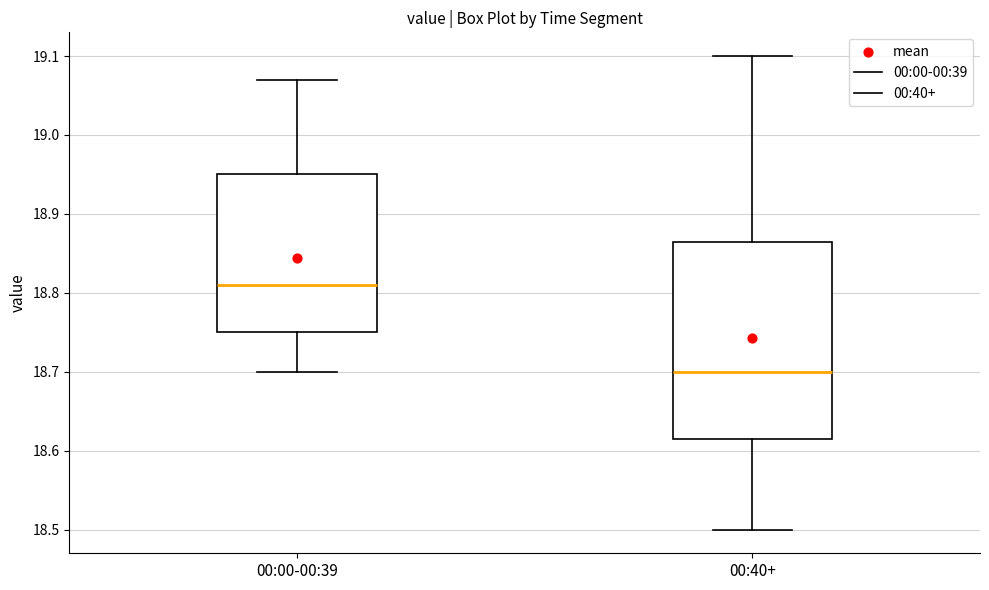

Where does the lower whisker of the box for 00:40+ end on the y-axis? The values are not printed on the chart, so give them approximately, as read against the axis.

18.50